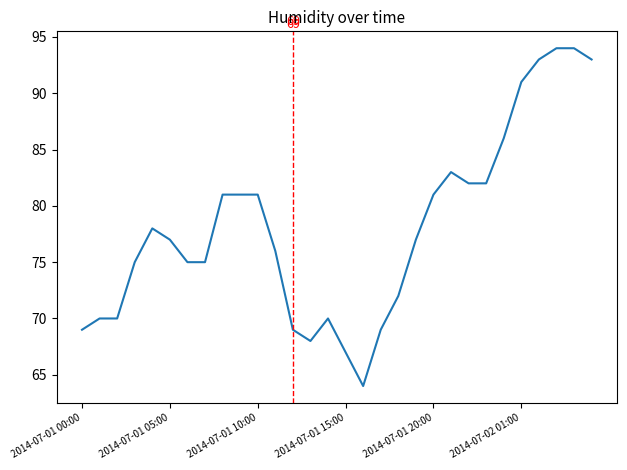

What is the minimum value shown in the chart?

64